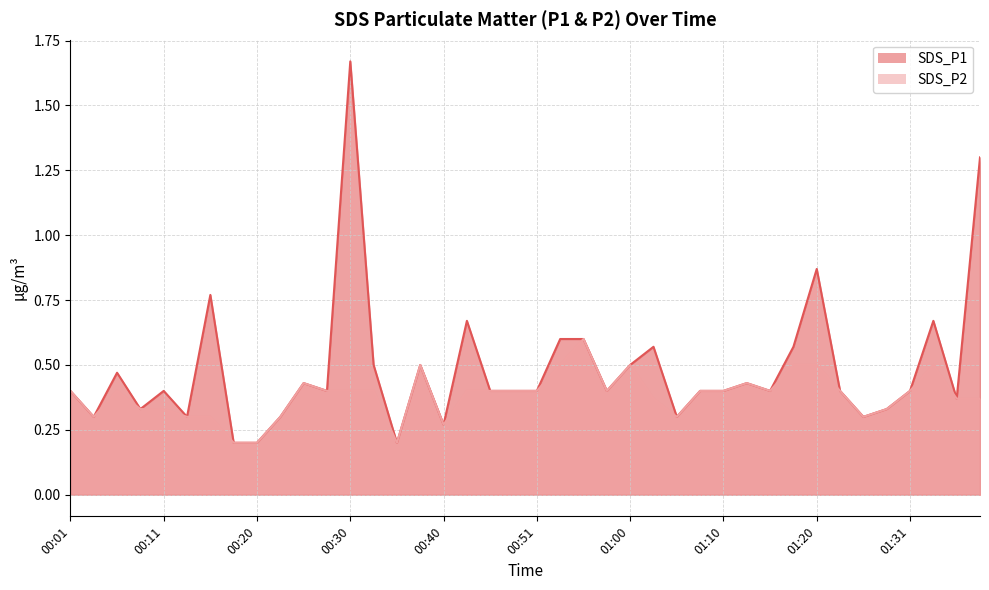

Reading left to right, extract all data points from this chart.

SDS_P1: 0.4	0.3	0.5	0.3	0.4	0.3	0.8	0.2	0.2	0.3	0.4	0.4	1.7	0.5	0.2	0.5	0.3	0.7	0.4	0.4	0.4	0.6	0.6	0.4	0.5	0.6	0.3	0.4	0.4	0.4	0.4	0.6	0.9	0.4	0.3	0.3	0.4	0.7	0.4	1.3
SDS_P2: 0.4	0.3	0.4	0.3	0.3	0.3	0.3	0.2	0.2	0.3	0.4	0.4	0.4	0.4	0.2	0.5	0.3	0.4	0.4	0.4	0.4	0.5	0.6	0.4	0.5	0.4	0.3	0.4	0.4	0.4	0.4	0.5	0.5	0.4	0.3	0.3	0.4	0.5	0.4	0.4